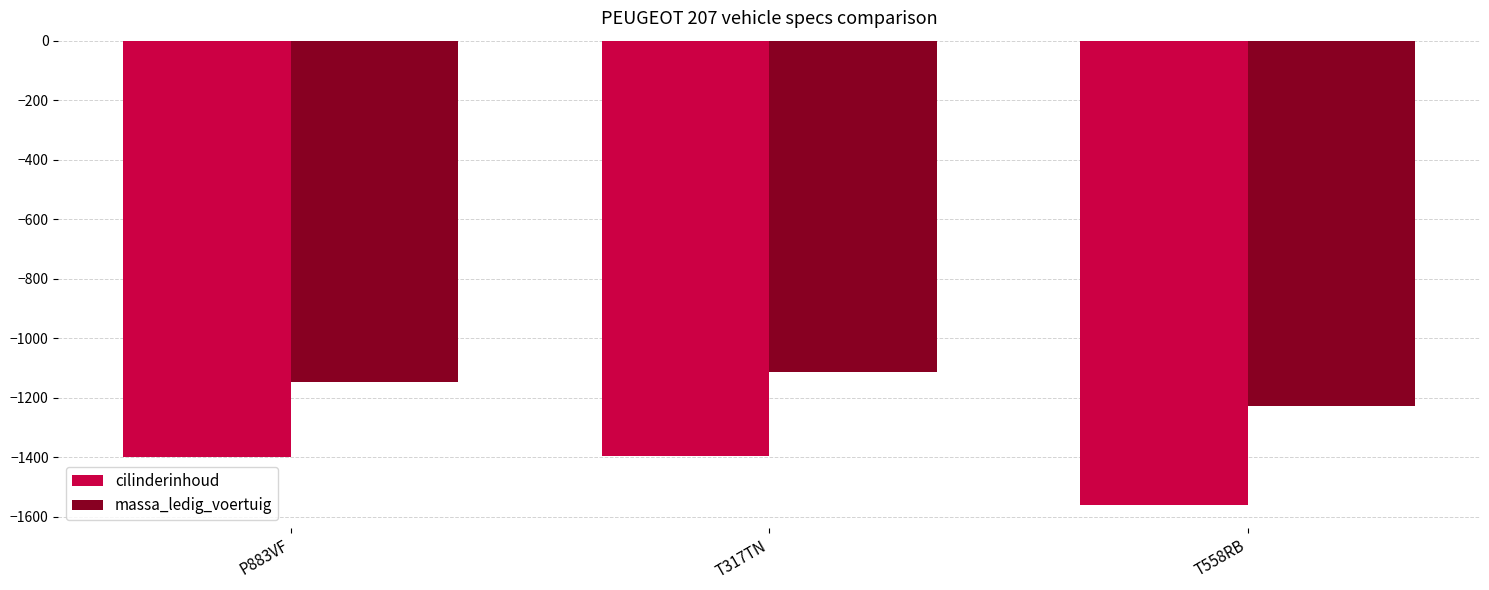

The value of massa_ledig_voertuig at T317TN is -265. True or false?

False